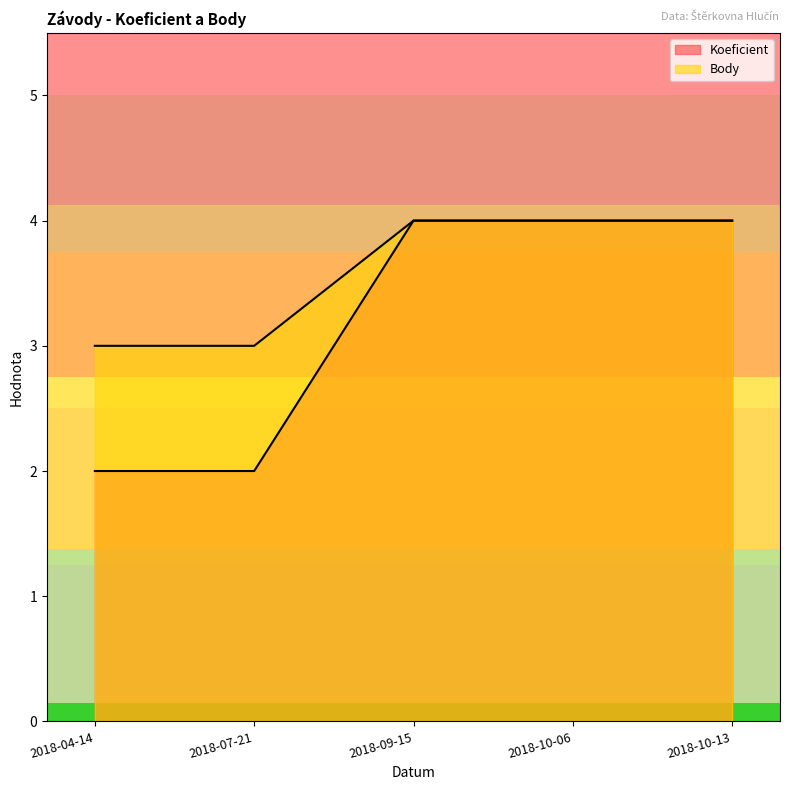

What is the greatest value displayed?

4